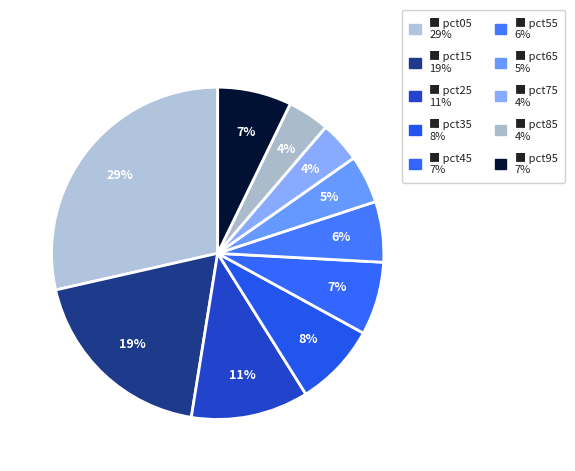

How many segments does this pie chart have?

10